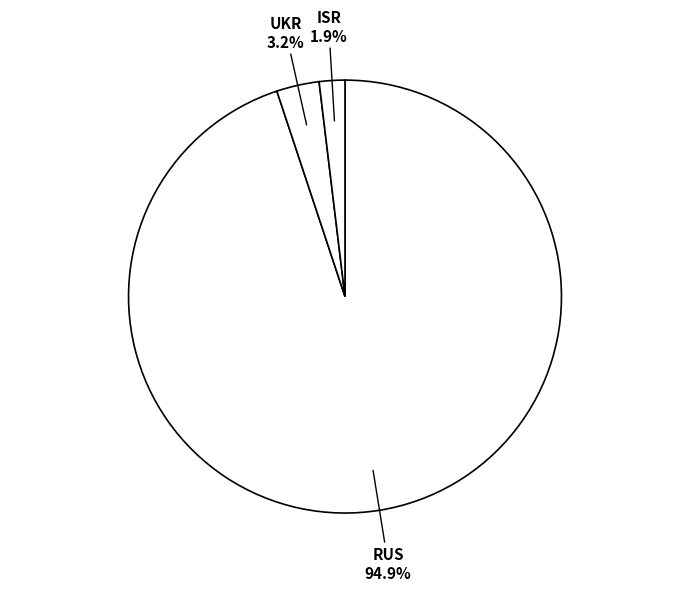

What percentage is the ISR slice, to the nearest percent?

2%